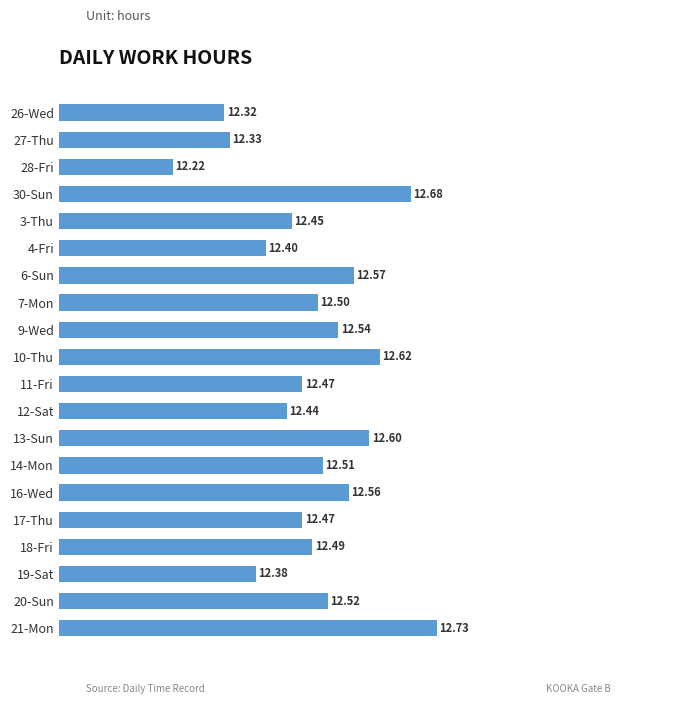

Approximately how many times larger is the value at 19-Sat compared to 7-Mon?

1.0